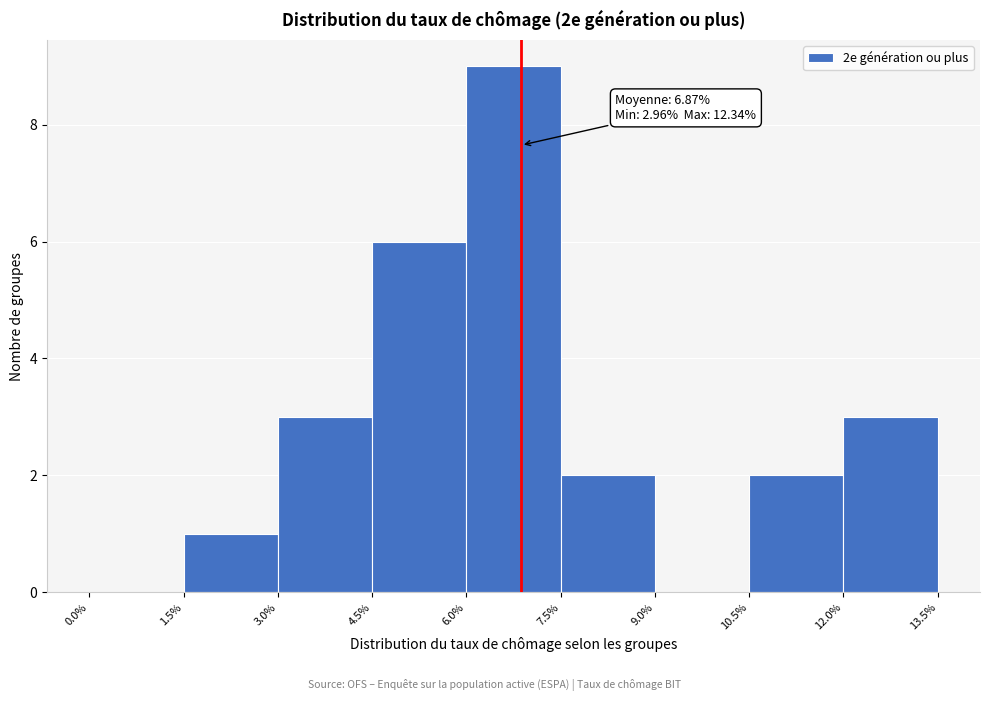

Which range on the x-axis has the tallest bar?

6.0% to 7.5%